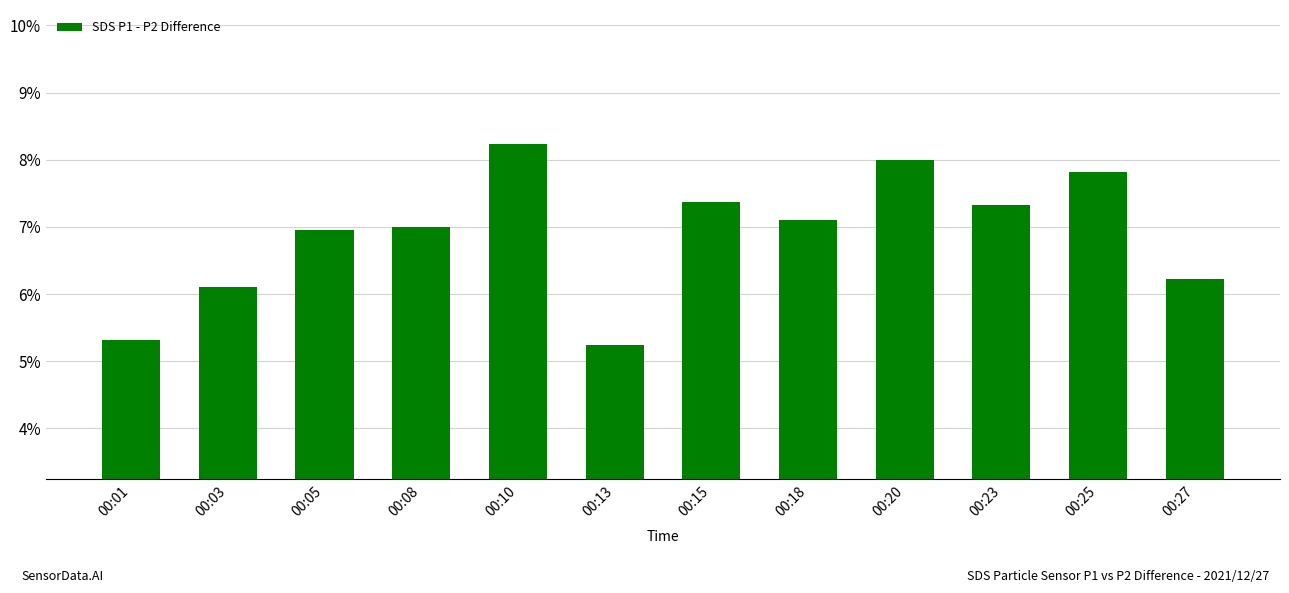

What is the difference between the maximum and minimum values?

3.0